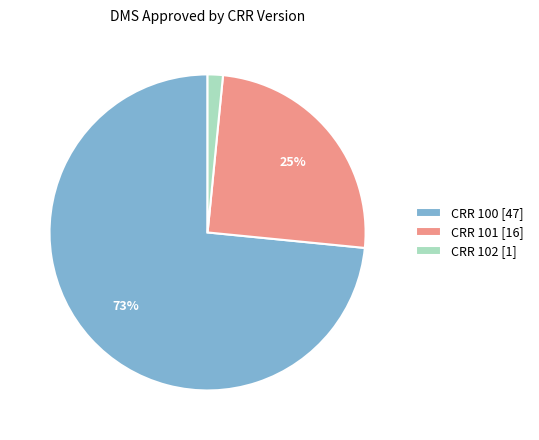

Which has a higher value, CRR 100 [47] or CRR 102 [1]?

CRR 100 [47]